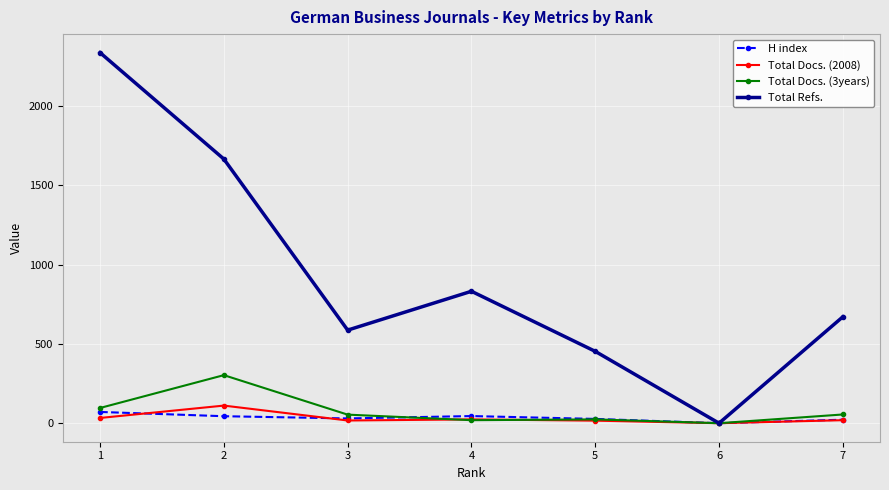

How many values in the H index series are below 30?

3